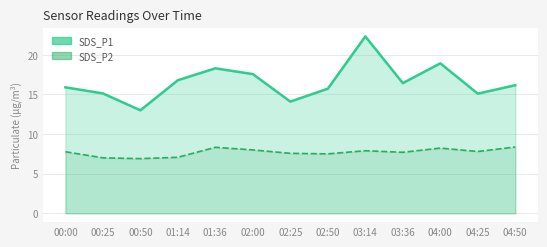

What is the value of the SDS_P1_line point at the 7th from the left?

14.1